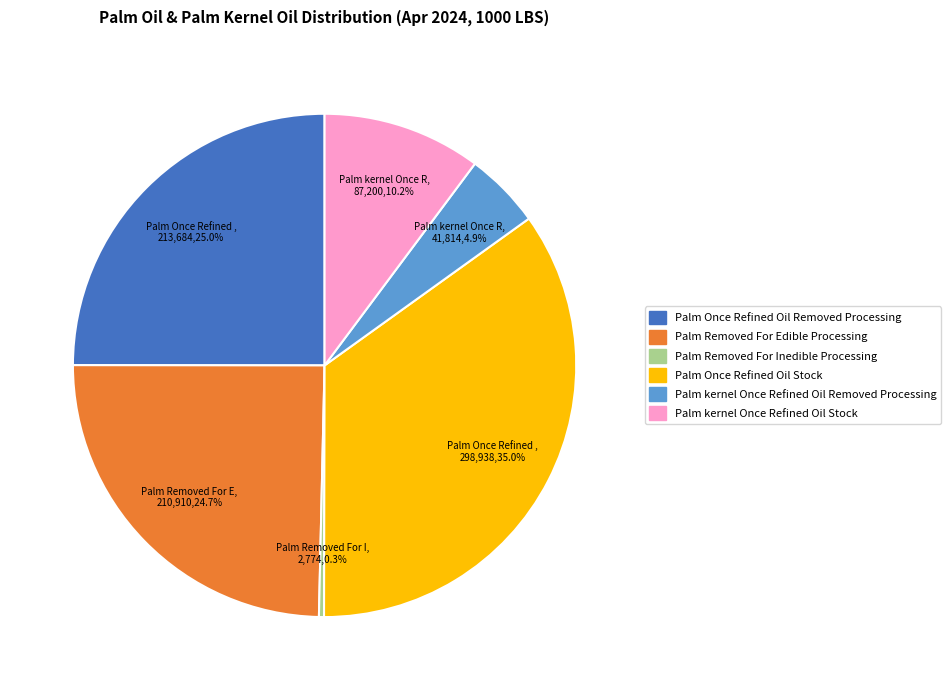

Is there any slice that represents more than half of the pie?

No